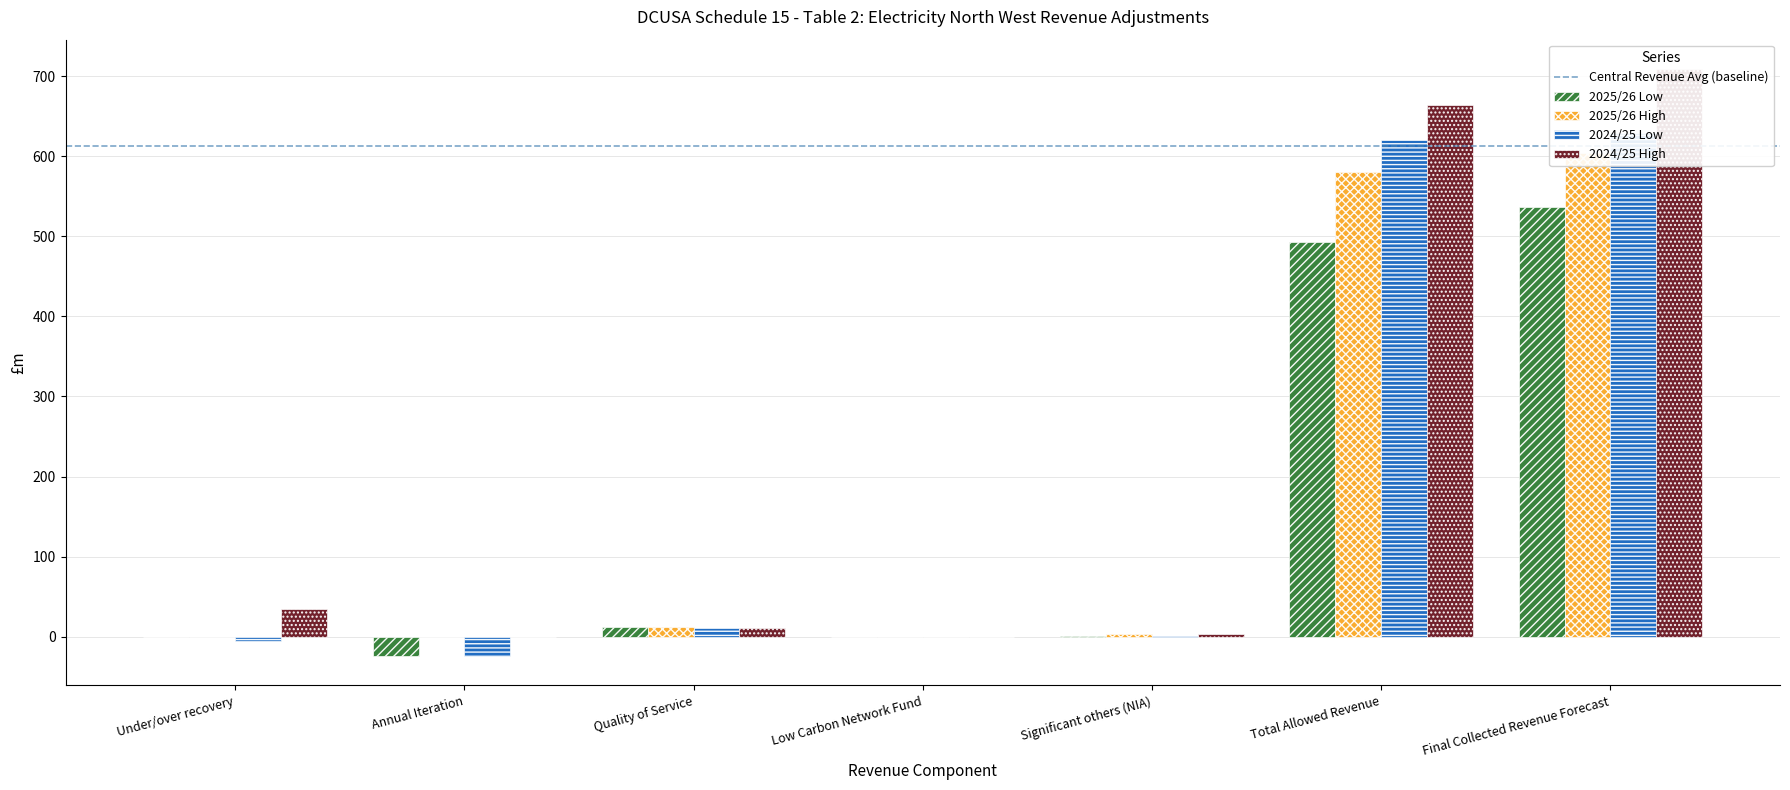

Rank the categories by 2025/26 High value from highest to lowest.

Final Collected Revenue Forecast, Total Allowed Revenue, Quality of Service, Significant others (NIA), Under/over recovery, Low Carbon Network Fund, Annual Iteration